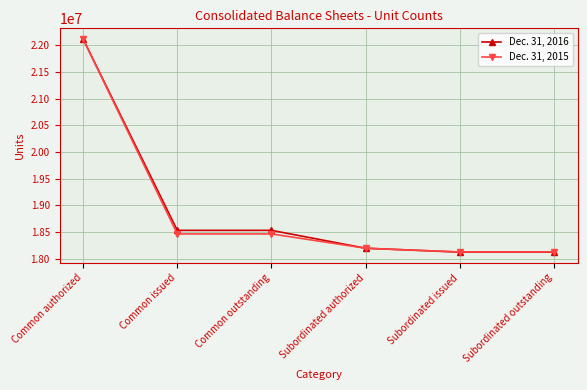

What are all the series names shown in the legend?

Dec. 31, 2016, Dec. 31, 2015